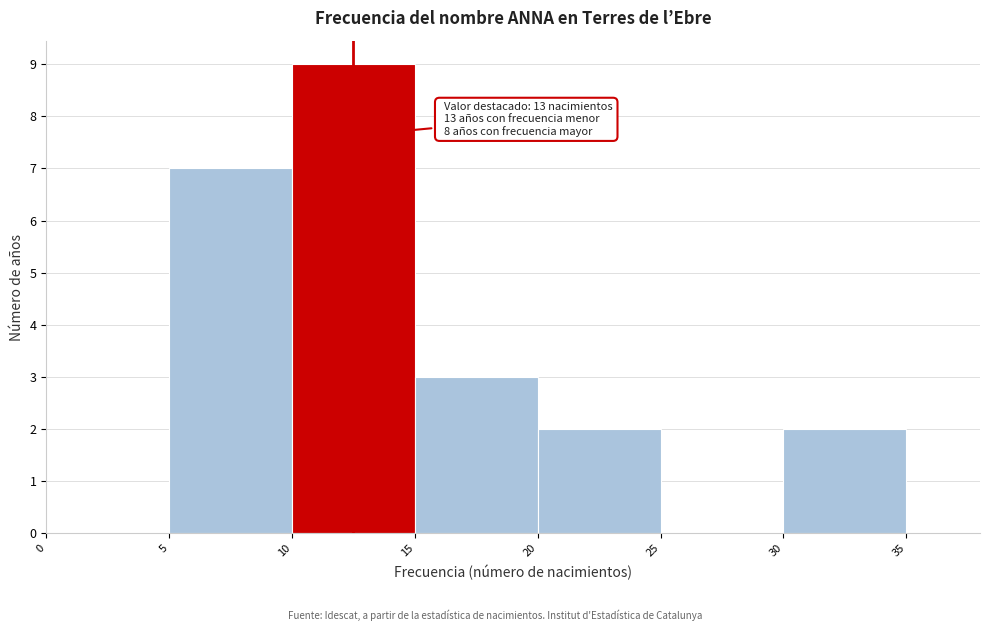

Over which range of the x-axis is the bar tallest?

10 to 15